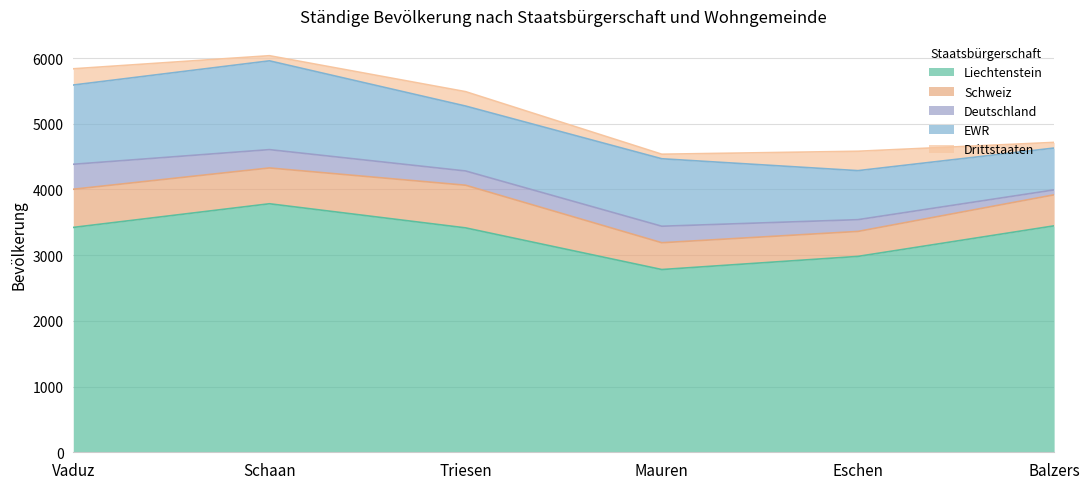

What is the label of the 5th point from the right?

Schaan